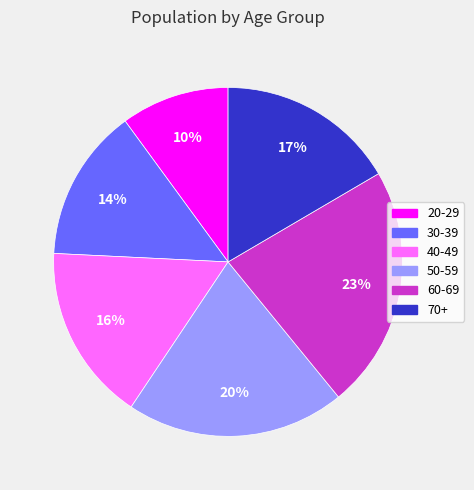

Is there any slice that represents more than half of the pie?

No